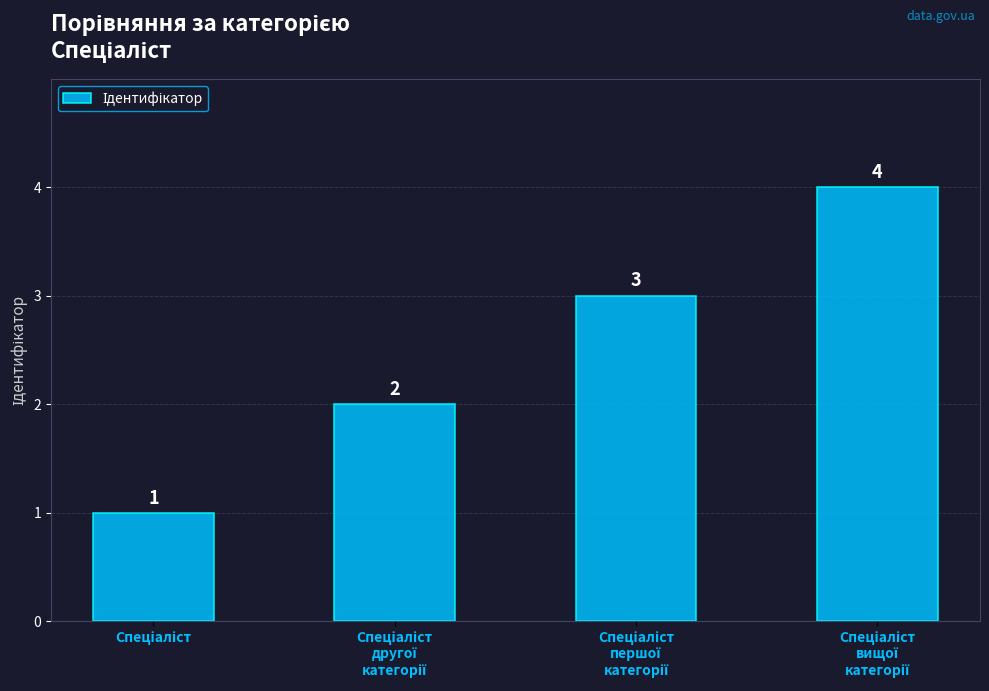

Reading right to left, what are all the values shown in this chart?

4	3	2	1